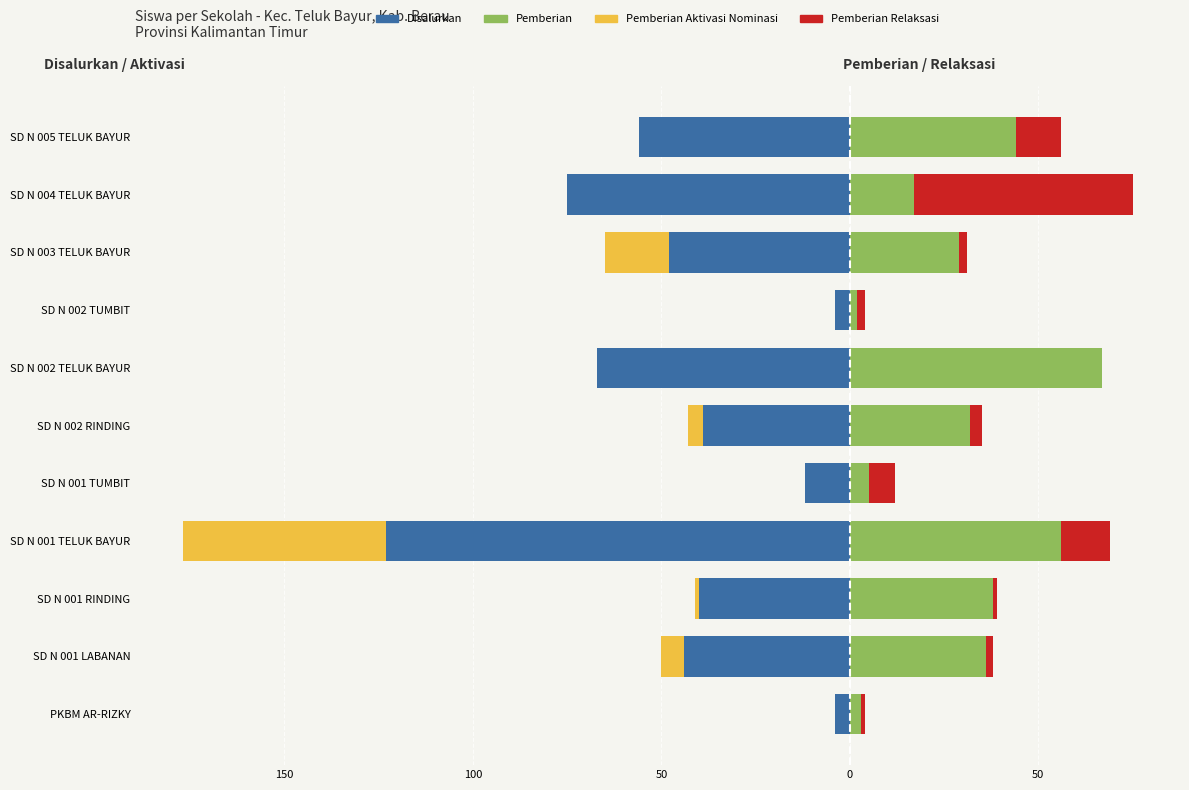

Between SD N 001 RINDING and SD N 005 TELUK BAYUR, which series saw the biggest shift?

Disalurkan